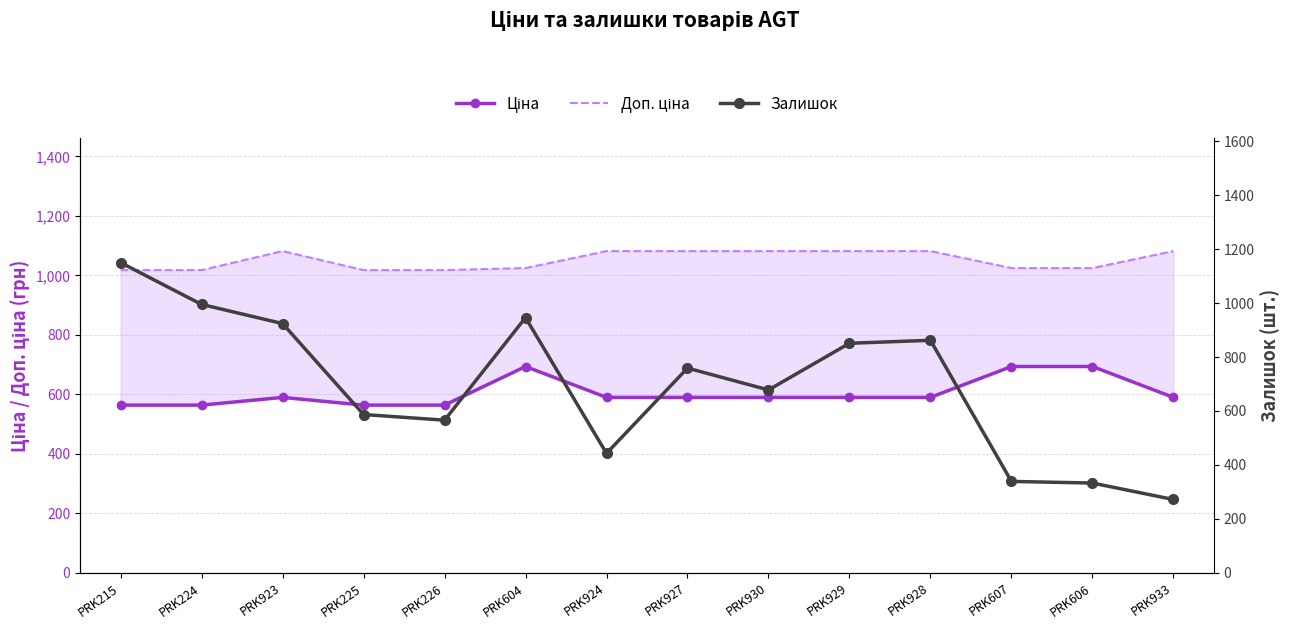

At which category is the sum across all series the highest?

PRK215